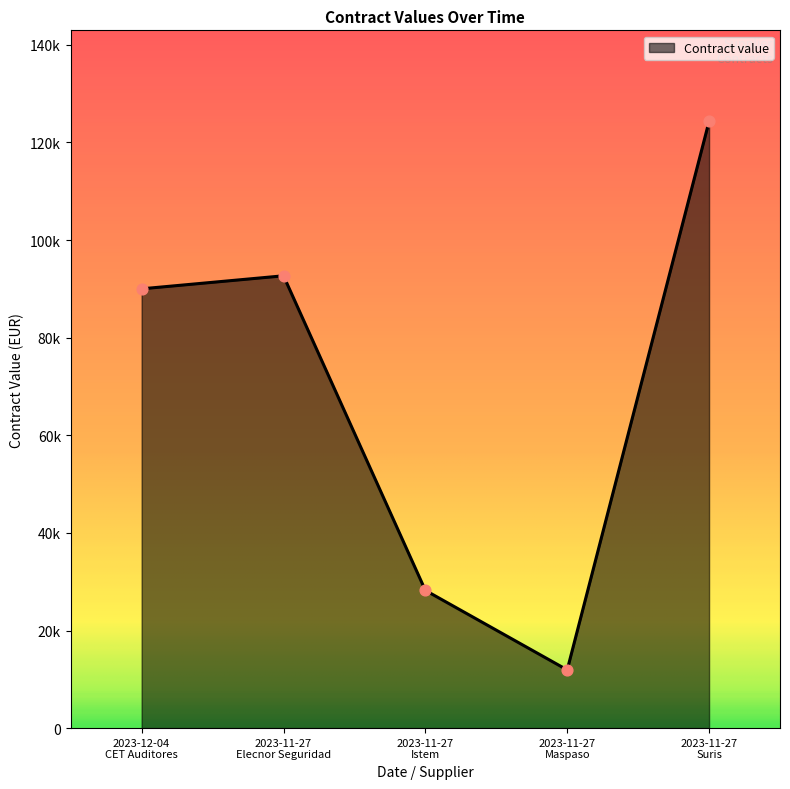

Which has a higher value, 2023-11-27
Suris or 2023-11-27
Maspaso?

2023-11-27
Suris